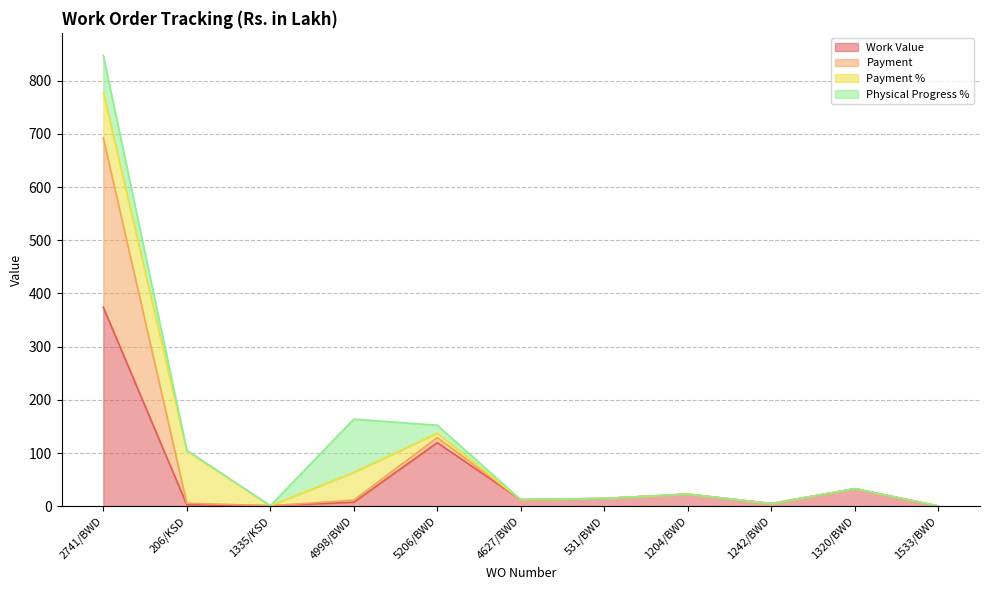

The Payment series shows 12.3 at 4627/BWD. True or false?

True